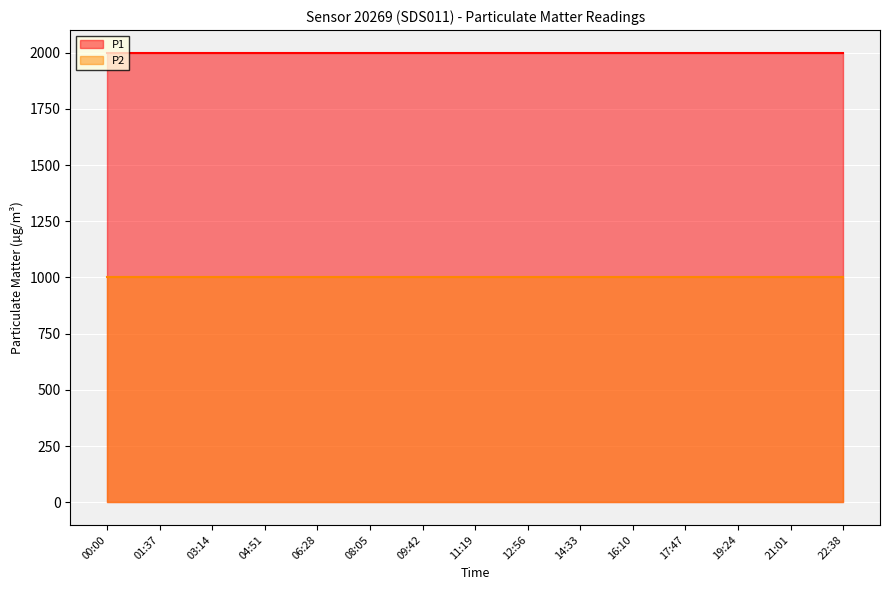

At which category is the sum across all series the highest?

00:00